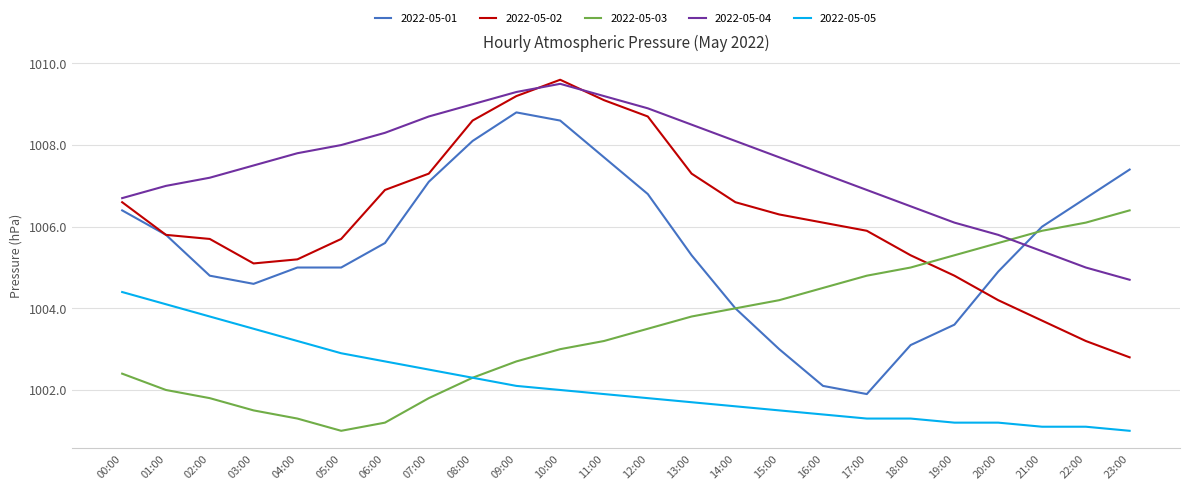

Reading left to right, list all the values displayed in this chart.

2022-05-01: 00:00=1006.4	01:00=1005.8	02:00=1004.8	03:00=1004.6	04:00=1005.0	05:00=1005.0	06:00=1005.6	07:00=1007.1	08:00=1008.1	09:00=1008.8	10:00=1008.6	11:00=1007.7	12:00=1006.8	13:00=1005.3	14:00=1004.0	15:00=1003.0	16:00=1002.1	17:00=1001.9	18:00=1003.1	19:00=1003.6	20:00=1004.9	21:00=1006.0	22:00=1006.7	23:00=1007.4
2022-05-02: 00:00=1006.6	01:00=1005.8	02:00=1005.7	03:00=1005.1	04:00=1005.2	05:00=1005.7	06:00=1006.9	07:00=1007.3	08:00=1008.6	09:00=1009.2	10:00=1009.6	11:00=1009.1	12:00=1008.7	13:00=1007.3	14:00=1006.6	15:00=1006.3	16:00=1006.1	17:00=1005.9	18:00=1005.3	19:00=1004.8	20:00=1004.2	21:00=1003.7	22:00=1003.2	23:00=1002.8
2022-05-03: 00:00=1002.4	01:00=1002.0	02:00=1001.8	03:00=1001.5	04:00=1001.3	05:00=1001.0	06:00=1001.2	07:00=1001.8	08:00=1002.3	09:00=1002.7	10:00=1003.0	11:00=1003.2	12:00=1003.5	13:00=1003.8	14:00=1004.0	15:00=1004.2	16:00=1004.5	17:00=1004.8	18:00=1005.0	19:00=1005.3	20:00=1005.6	21:00=1005.9	22:00=1006.1	23:00=1006.4
2022-05-04: 00:00=1006.7	01:00=1007.0	02:00=1007.2	03:00=1007.5	04:00=1007.8	05:00=1008.0	06:00=1008.3	07:00=1008.7	08:00=1009.0	09:00=1009.3	10:00=1009.5	11:00=1009.2	12:00=1008.9	13:00=1008.5	14:00=1008.1	15:00=1007.7	16:00=1007.3	17:00=1006.9	18:00=1006.5	19:00=1006.1	20:00=1005.8	21:00=1005.4	22:00=1005.0	23:00=1004.7
2022-05-05: 00:00=1004.4	01:00=1004.1	02:00=1003.8	03:00=1003.5	04:00=1003.2	05:00=1002.9	06:00=1002.7	07:00=1002.5	08:00=1002.3	09:00=1002.1	10:00=1002.0	11:00=1001.9	12:00=1001.8	13:00=1001.7	14:00=1001.6	15:00=1001.5	16:00=1001.4	17:00=1001.3	18:00=1001.3	19:00=1001.2	20:00=1001.2	21:00=1001.1	22:00=1001.1	23:00=1001.0